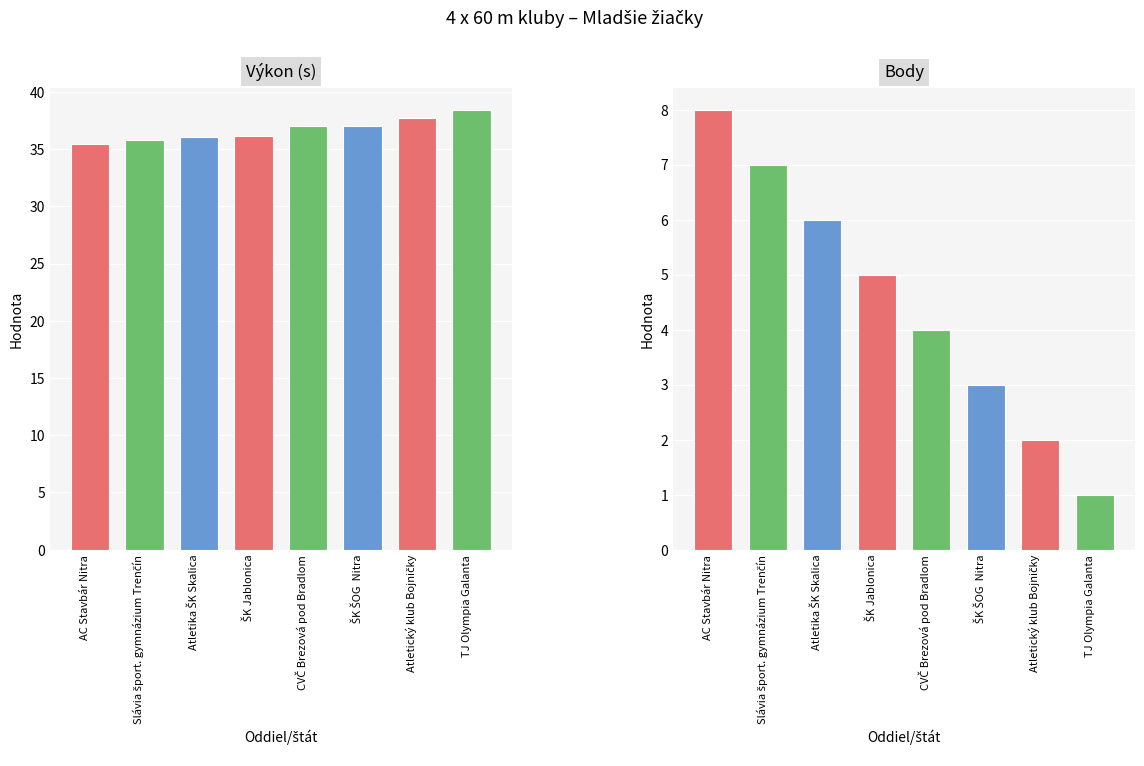

The value of Body at AC Stavbár Nitra is 8.0. True or false?

True